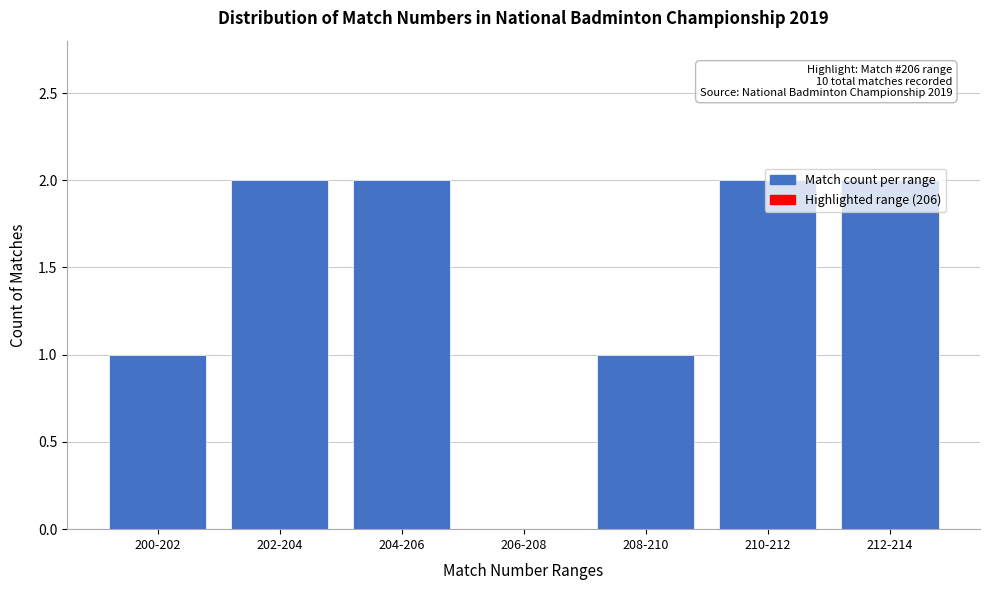

The value at 200-202 is 1. True or false?

True